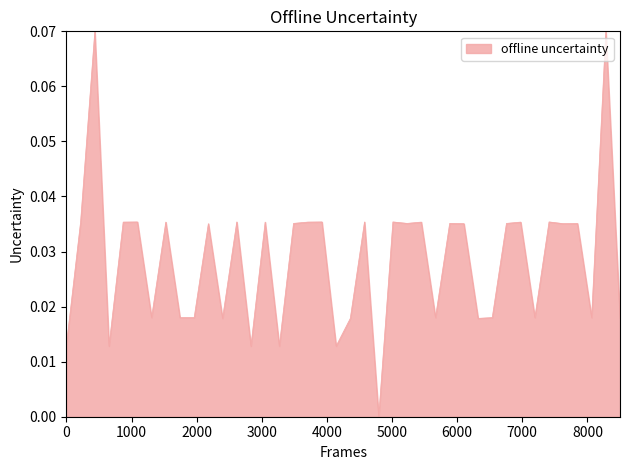

How many lines are shown in the chart?

1